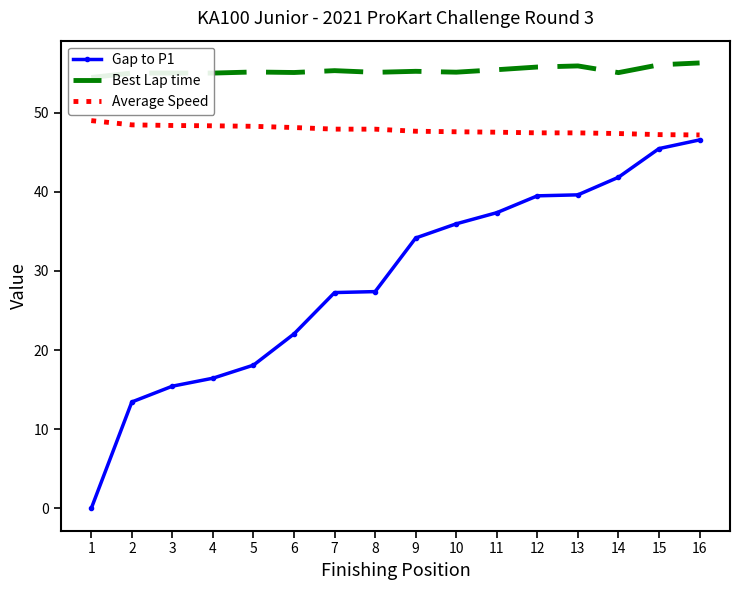

At which category is the sum across all series the highest?

16